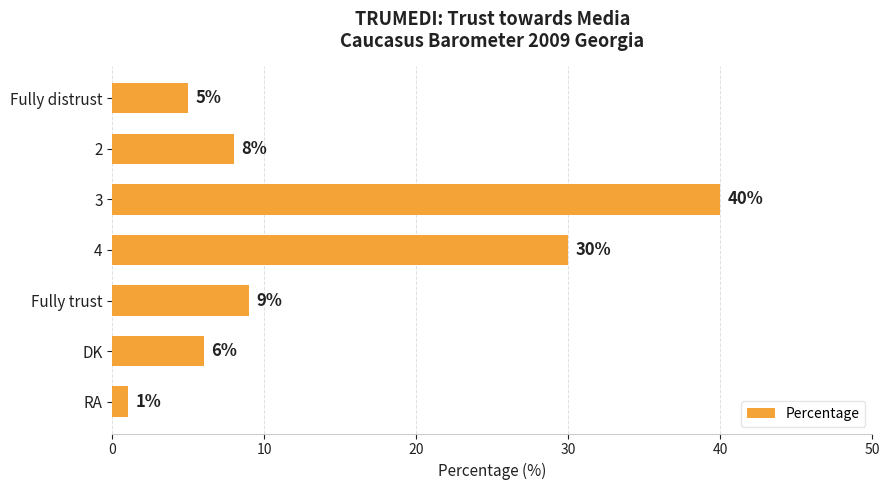

Which label corresponds to the largest value in the chart?

3